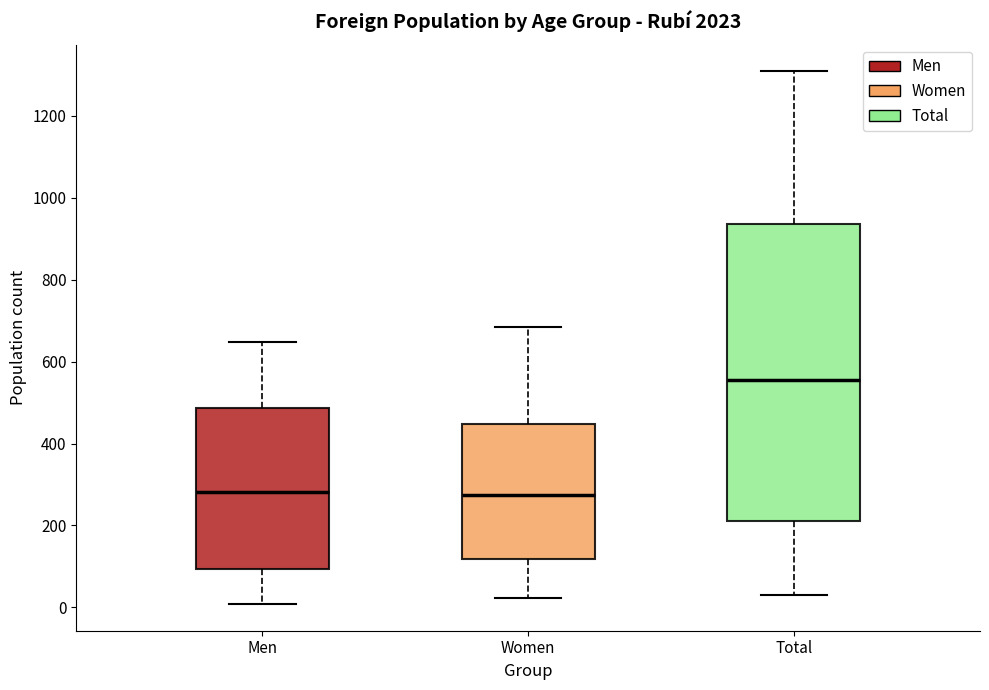

Which box is the tallest, from its lower edge to its upper edge?

Total